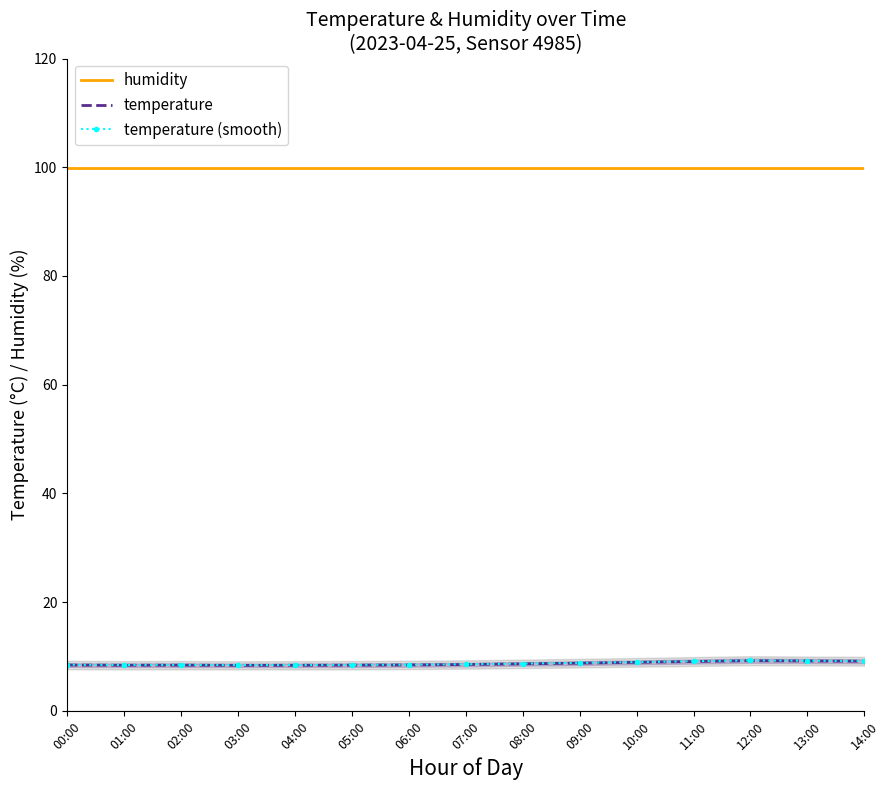

What is the sum of all temperature values?

129.9